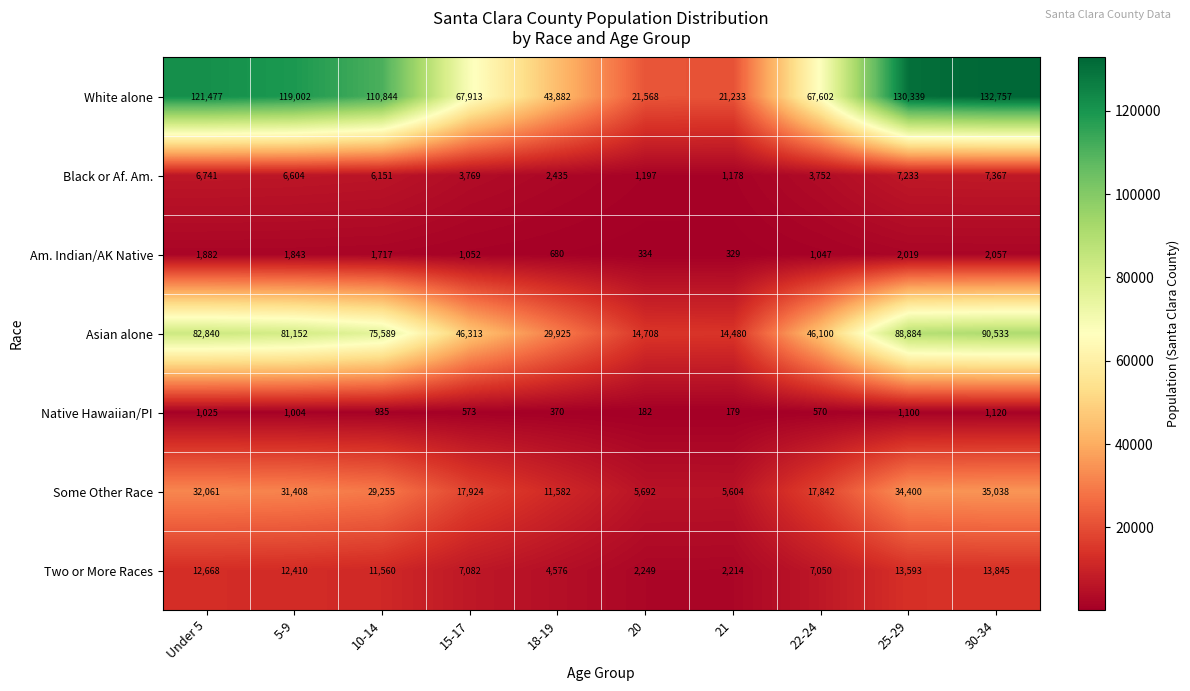

How many data points does each series have?

10